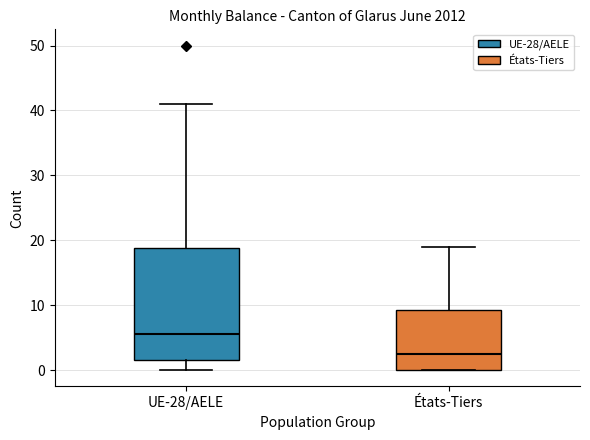

Where is the lower edge of the box for États-Tiers on the y-axis? The values are not printed on the chart, so give them approximately, as read against the axis.

0